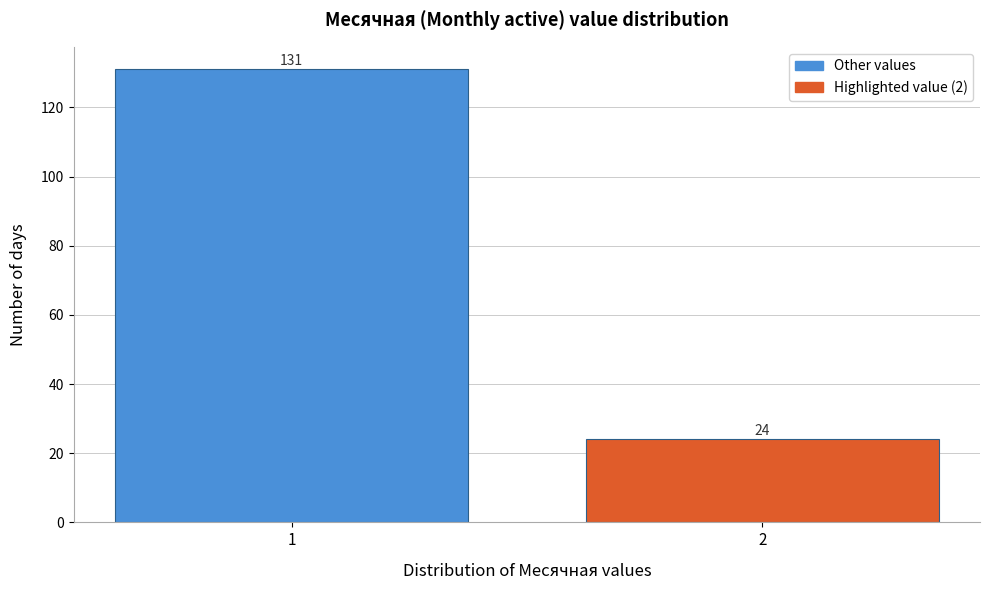

Reading right to left, extract all data points from this chart.

2=24	1=131